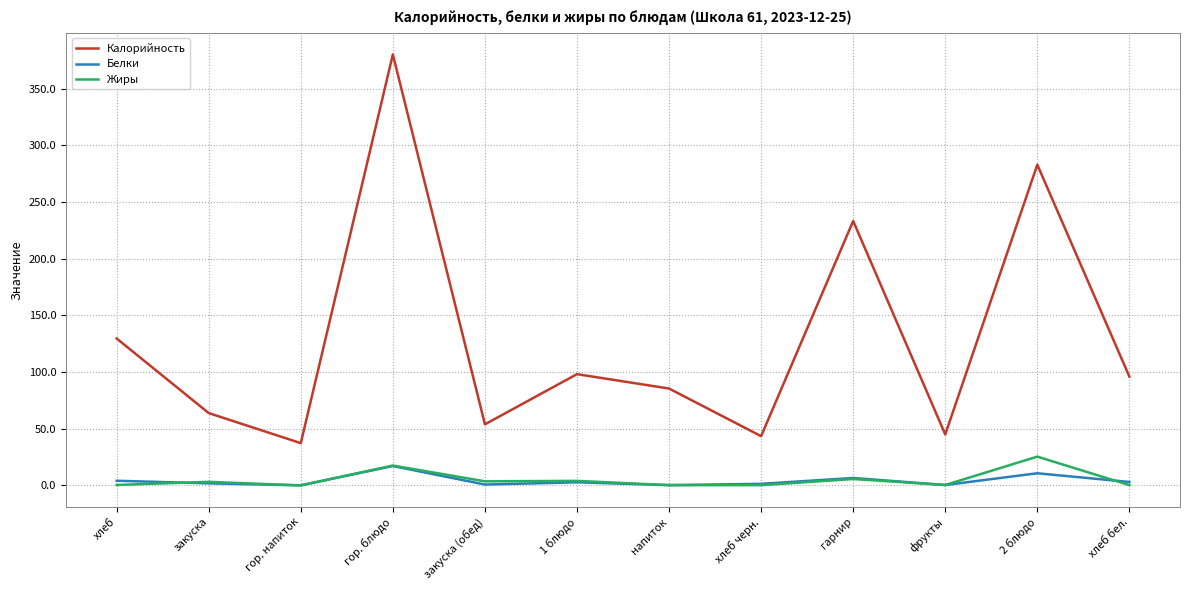

Is it true that Калорийность equals 58.2 at хлеб черн.?

False